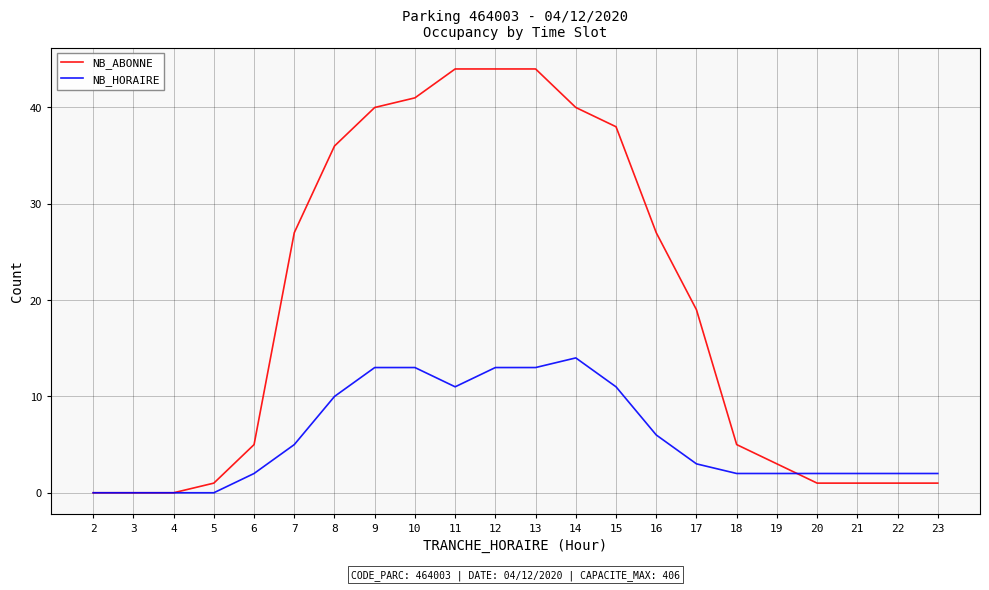

List the series in order of their overall mean, lowest first.

NB_HORAIRE, NB_ABONNE